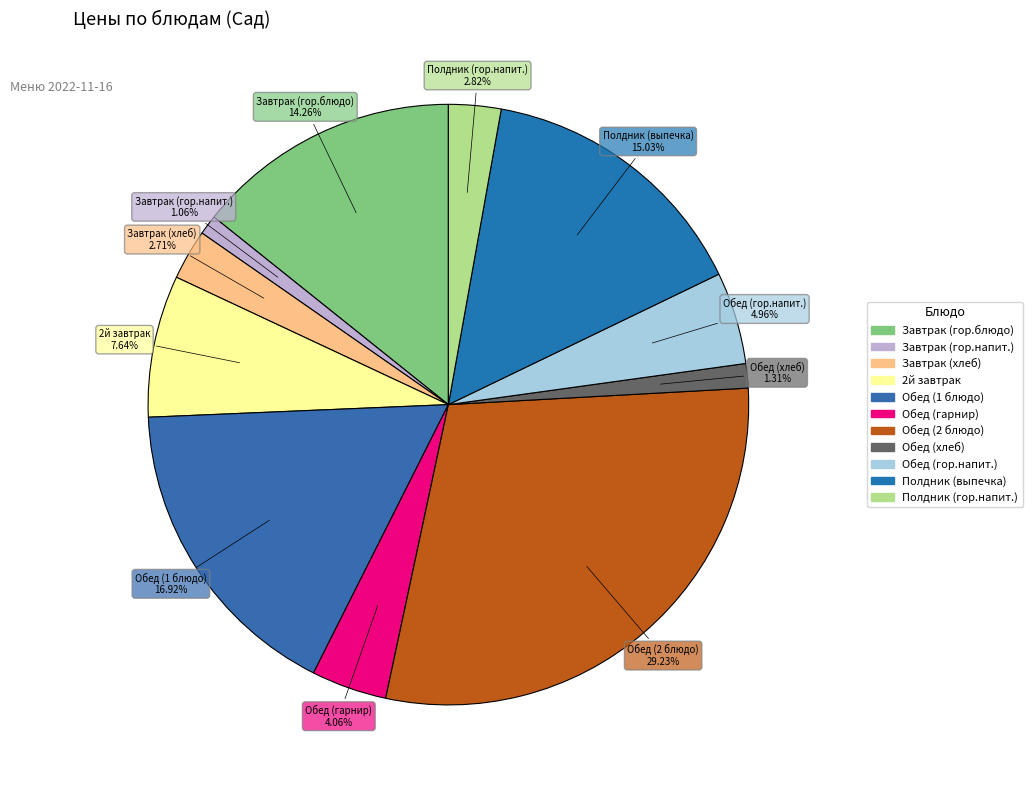

How many slices are in this pie chart?

11